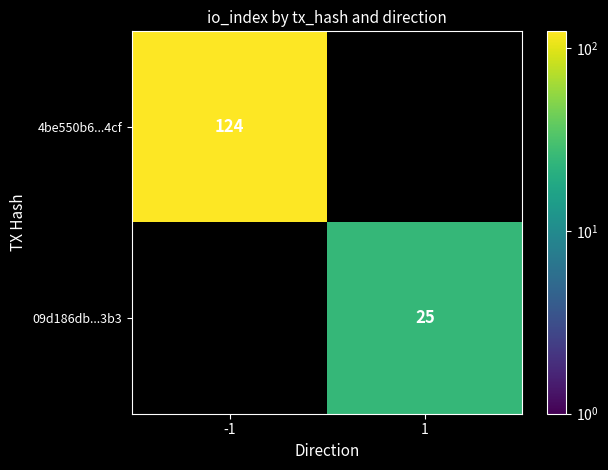

What is the minimum value shown in the chart?

25.0